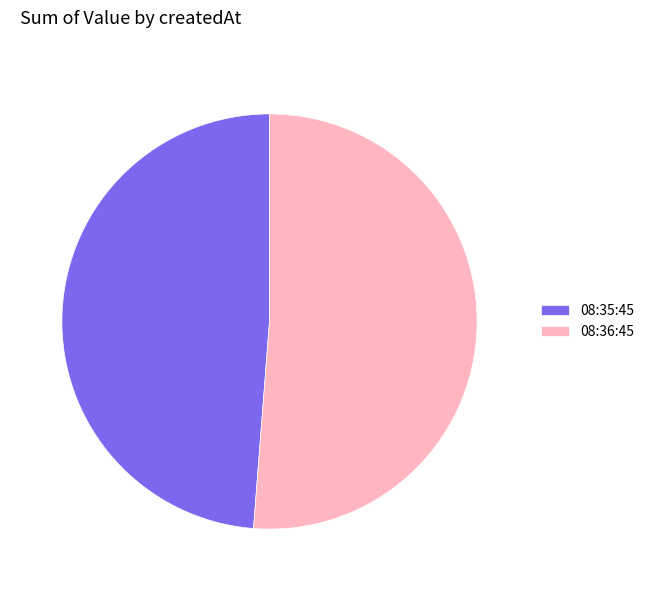

Which slice is the smallest?

08:35:45